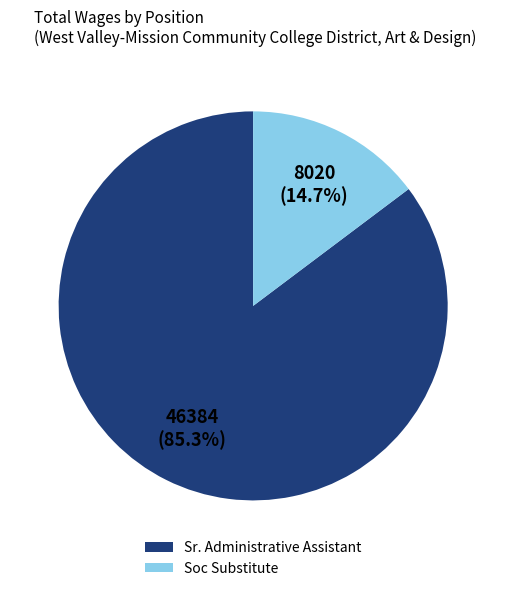

Combined, do Soc Substitute and Sr. Administrative Assistant account for over 50%?

Yes